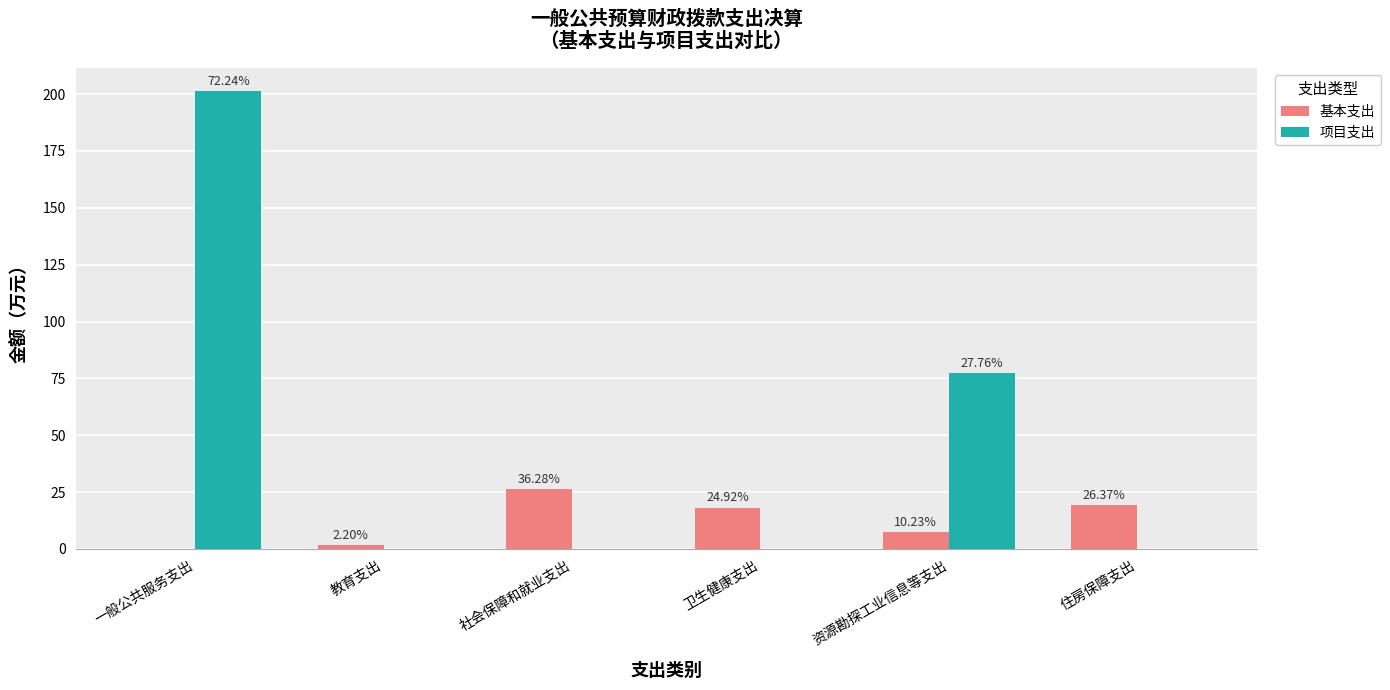

What is the difference between the 基本支出 values at 资源勘探工业信息等支出 and 社会保障和就业支出?

18.9